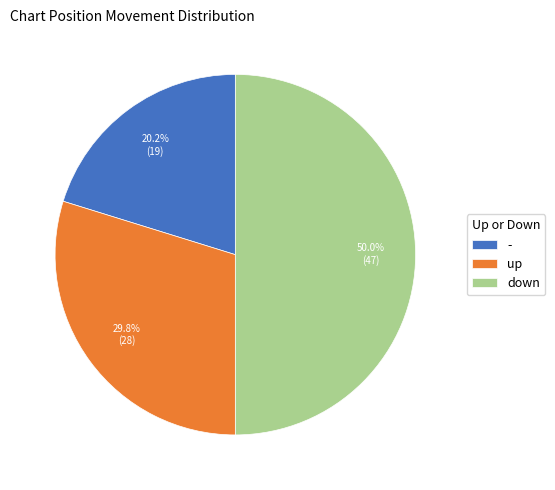

What percentage is the down slice, to the nearest percent?

50%